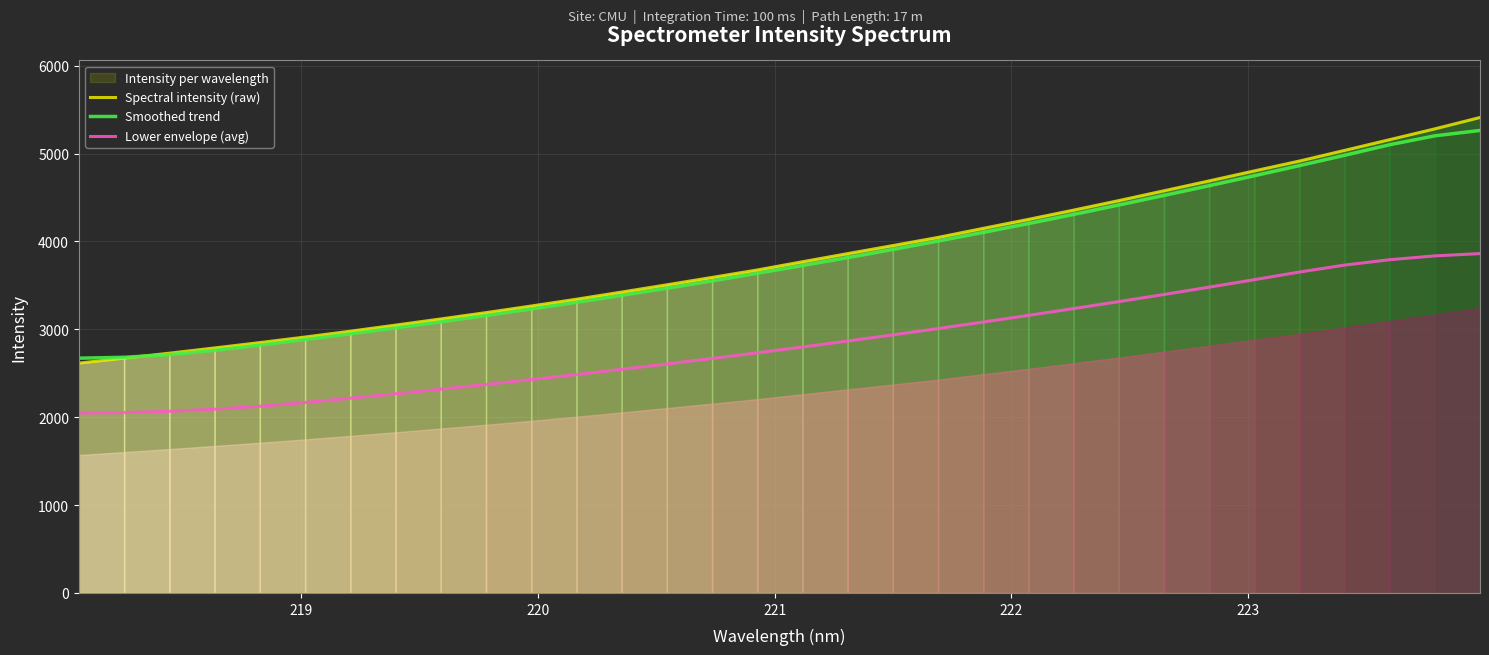

True or false: Smoothed trend and Lower envelope (avg) cross at least once.

False